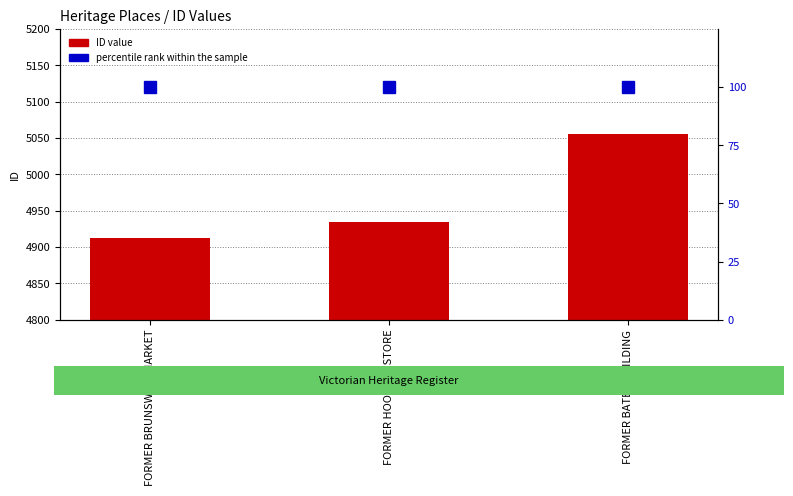

How many groups of bars are there?

3